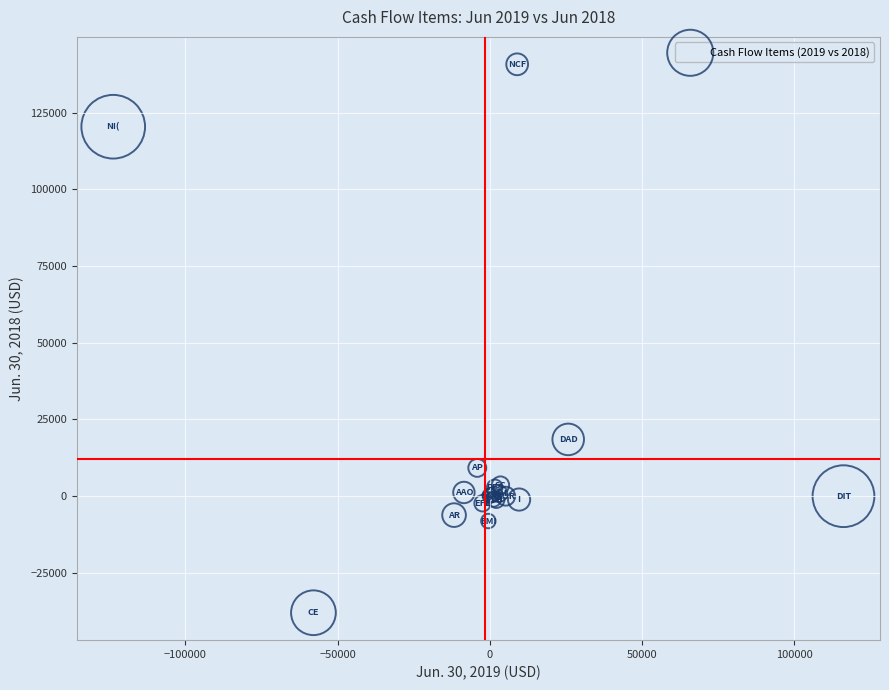

What Y value in the scatter plot is closest to 51371?

18501